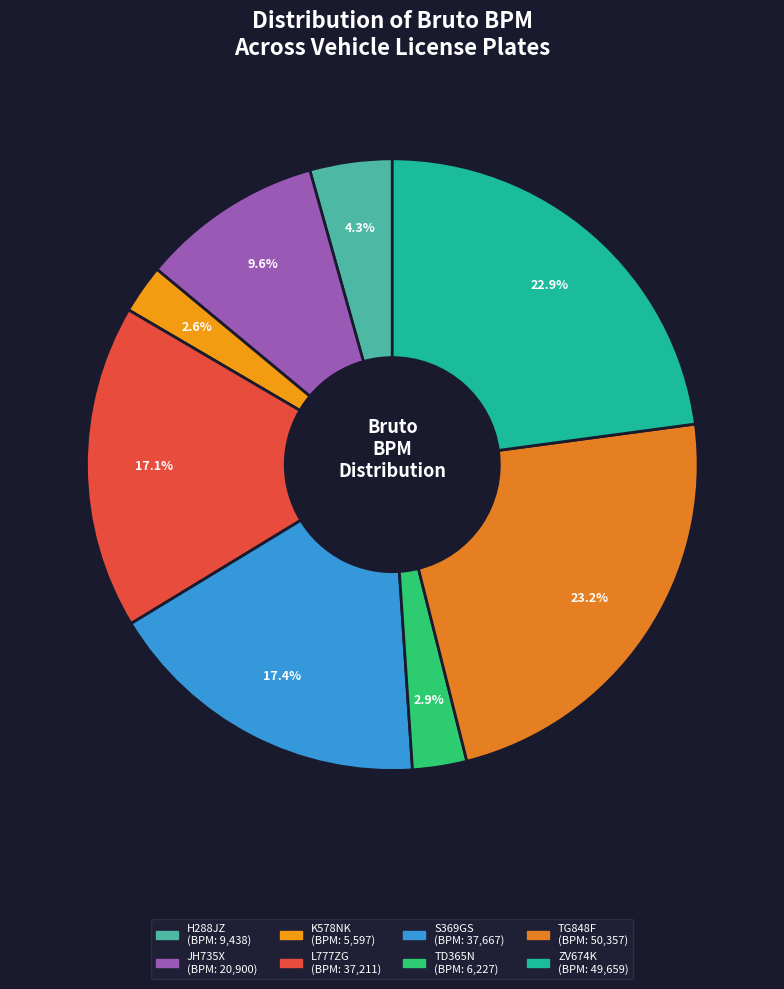

Is it true that JH735X is 10% of the pie?

True